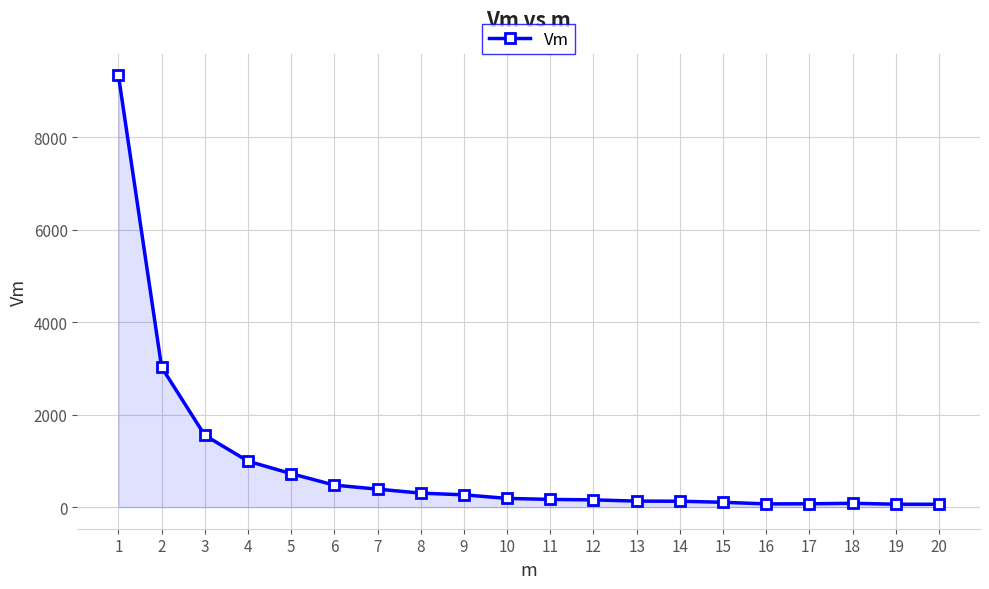

The value at 3 is 2140. True or false?

False